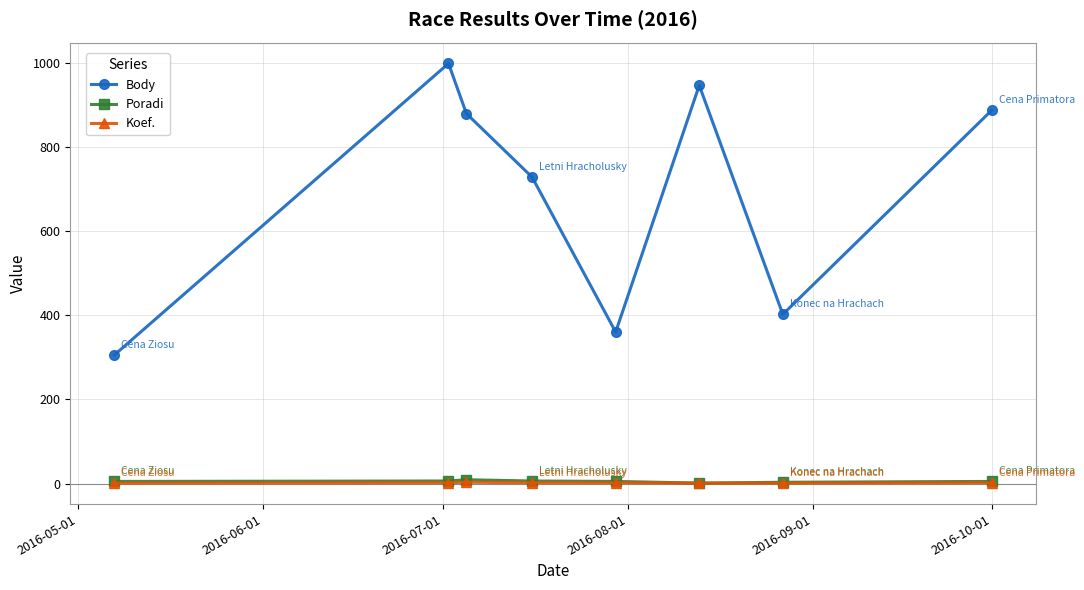

Which series has the largest total across all categories?

Body